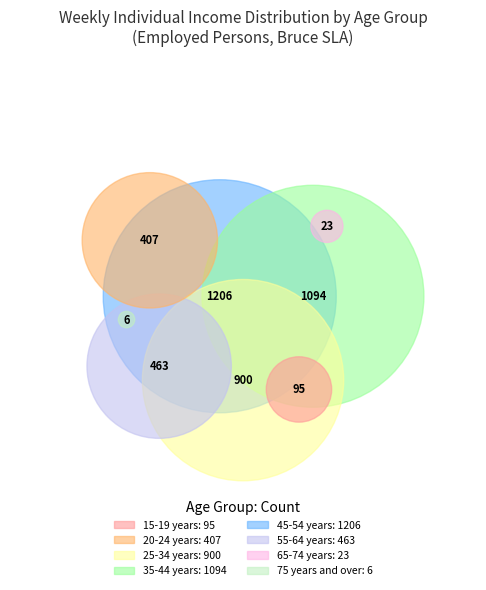

Does 25-34 years account for over 50% of the chart?

No